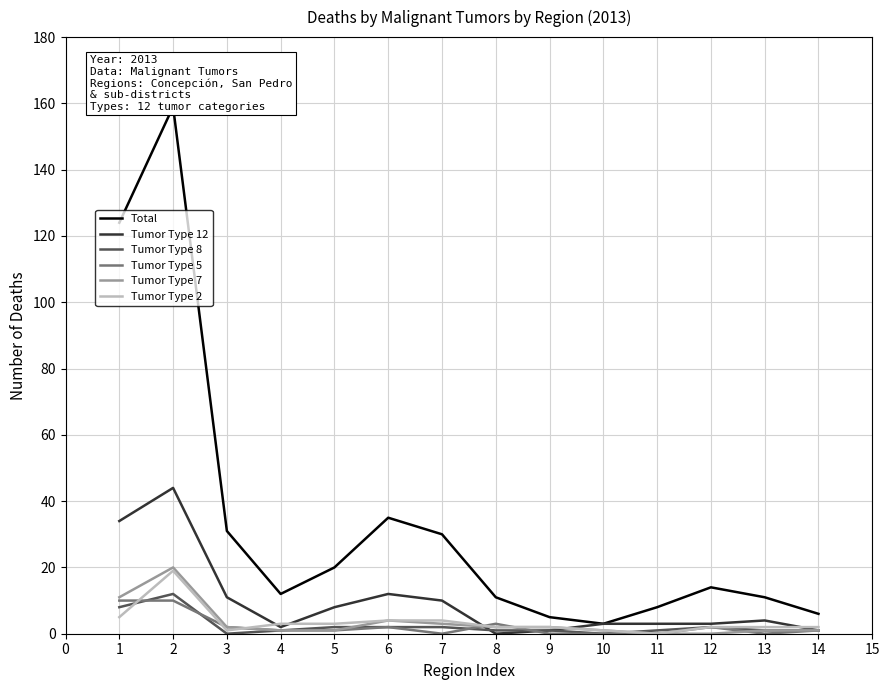

Which series has the largest range (max minus min)?

Total